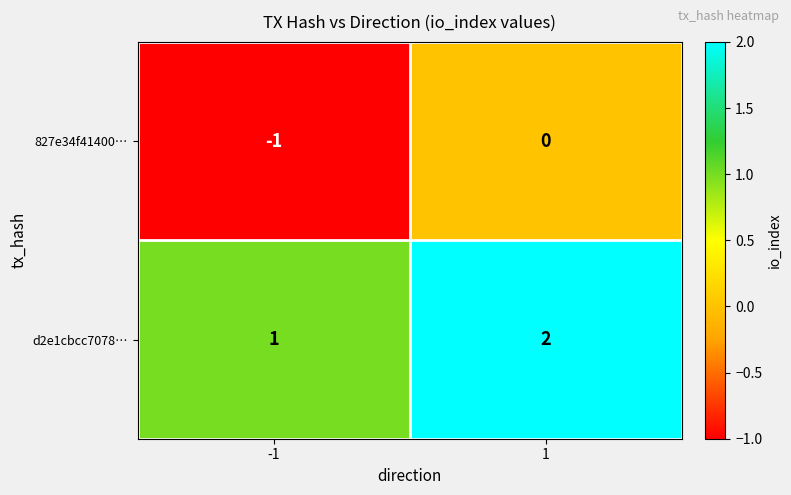

What is the minimum value shown in the chart?

-1